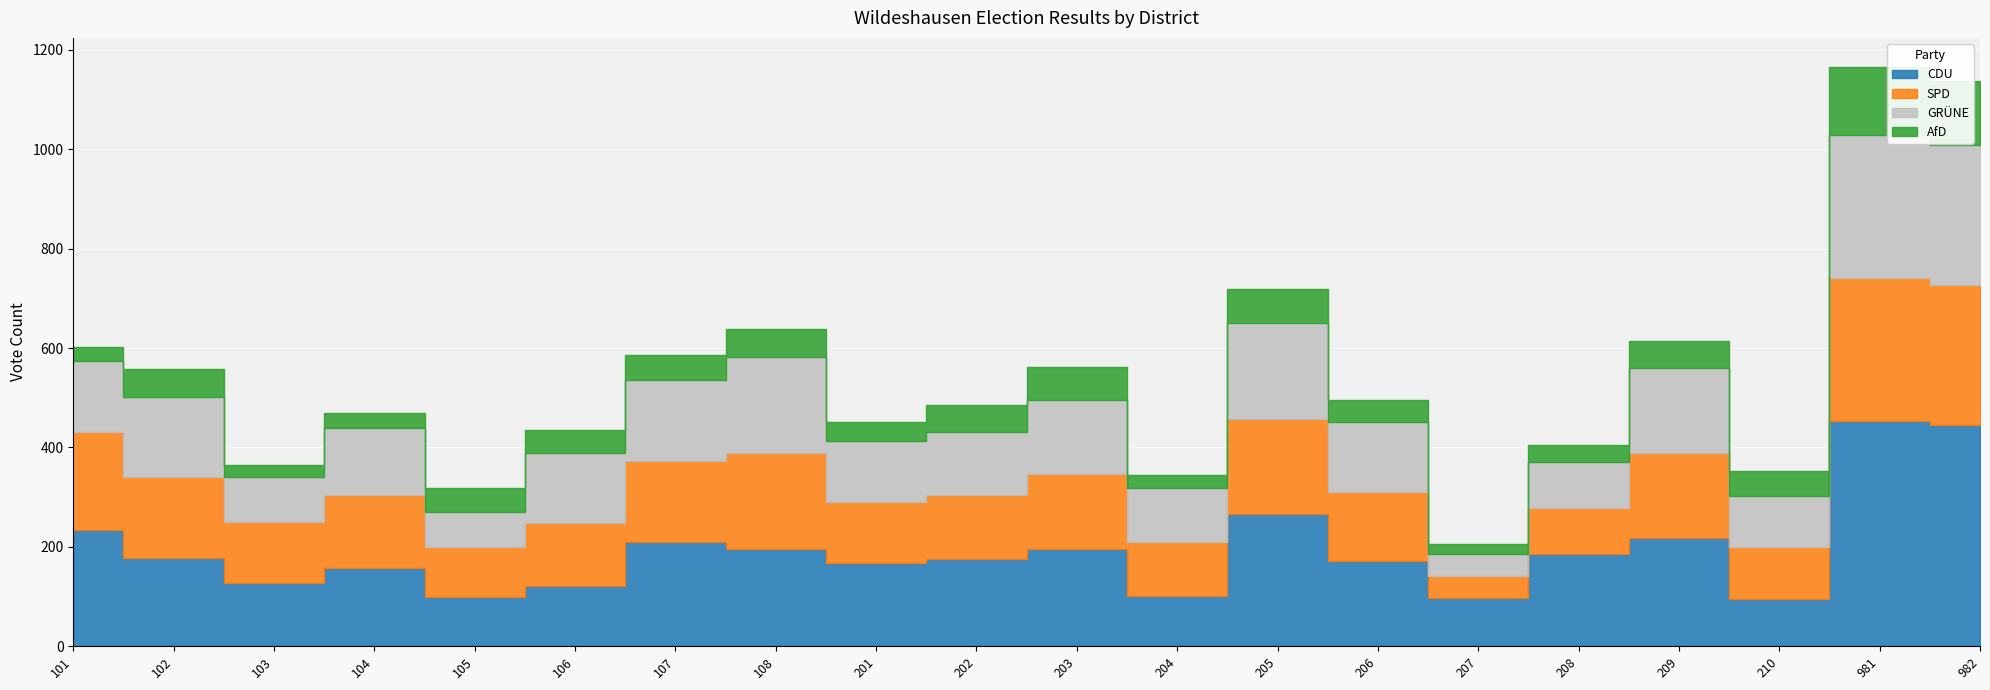

What is the value of the AfD point at the 10th from the left?

54